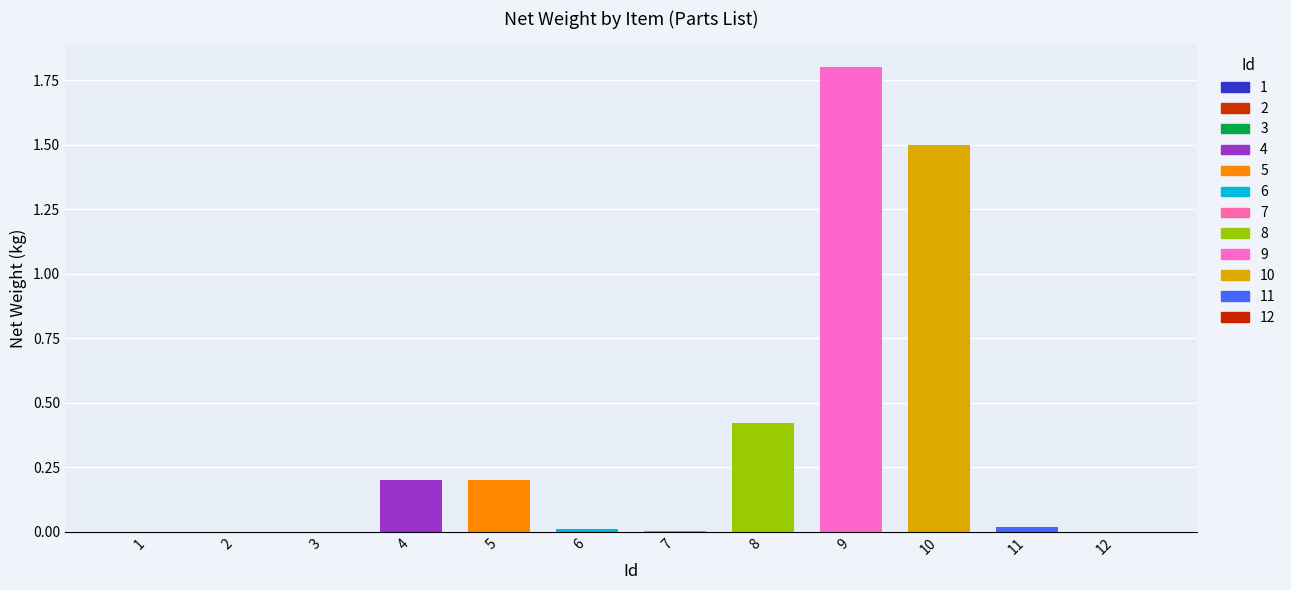

Which has a higher value, 8 or 10?

10